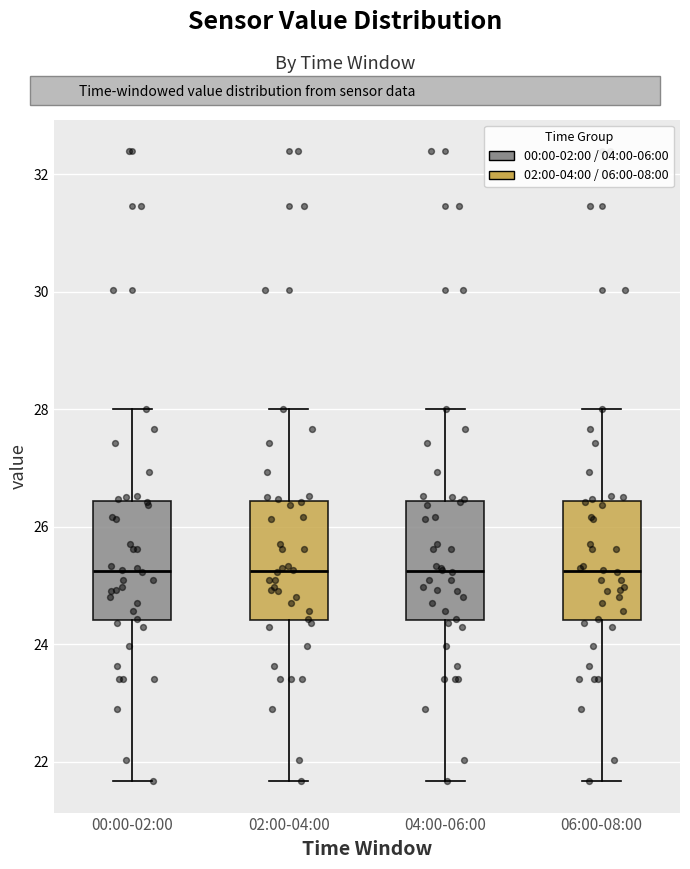

Reading left to right, transcribe this box plot: for each box, give where its median line is, the range the box spans, and where its two whiskers end, as read against the y-axis. The values are not printed on the chart, so give them approximately, as read against the axis.

00:00-02:00: median 25.2, box 24.4 to 26.4, whiskers 21.6 to 28.0
02:00-04:00: median 25.2, box 24.4 to 26.4, whiskers 21.6 to 28.0
04:00-06:00: median 25.2, box 24.4 to 26.4, whiskers 21.6 to 28.0
06:00-08:00: median 25.2, box 24.4 to 26.4, whiskers 21.6 to 28.0